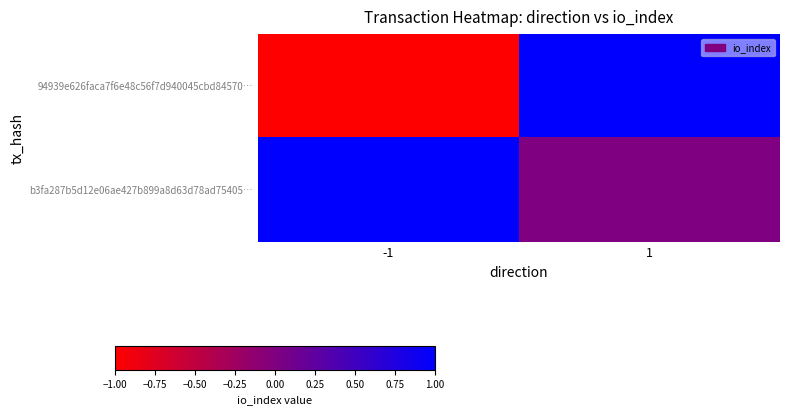

At 1, list the series in order from smallest to largest.

b3fa287b5d12e06ae427b899a8d63d78ad75405…, 94939e626faca7f6e48c56f7d940045cbd84570…